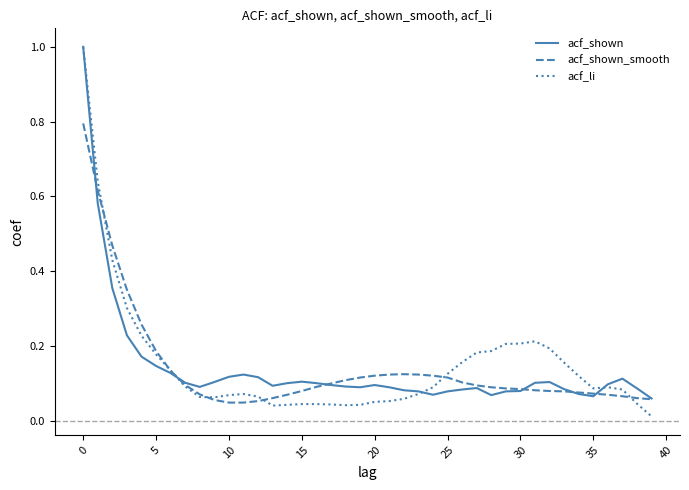

What is the maximum value for acf_shown_smooth?

0.8